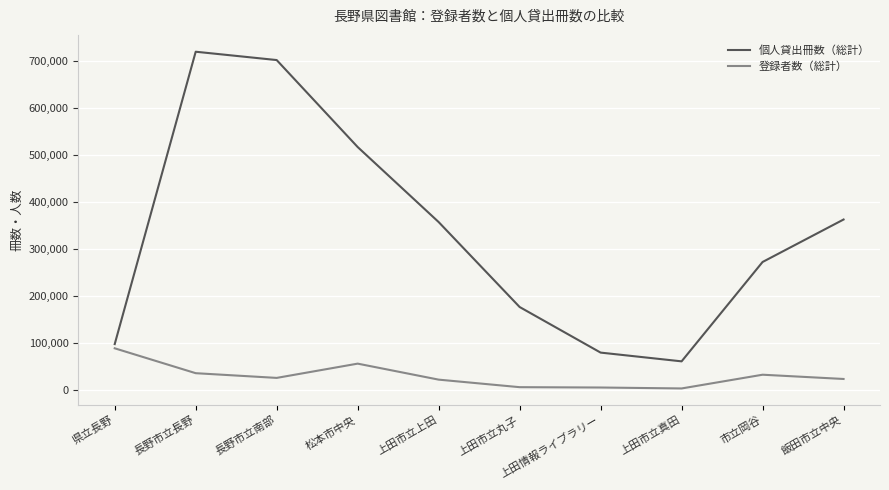

The value of 個人貸出冊数（総計） at 上田市立真田 is 60382. True or false?

True